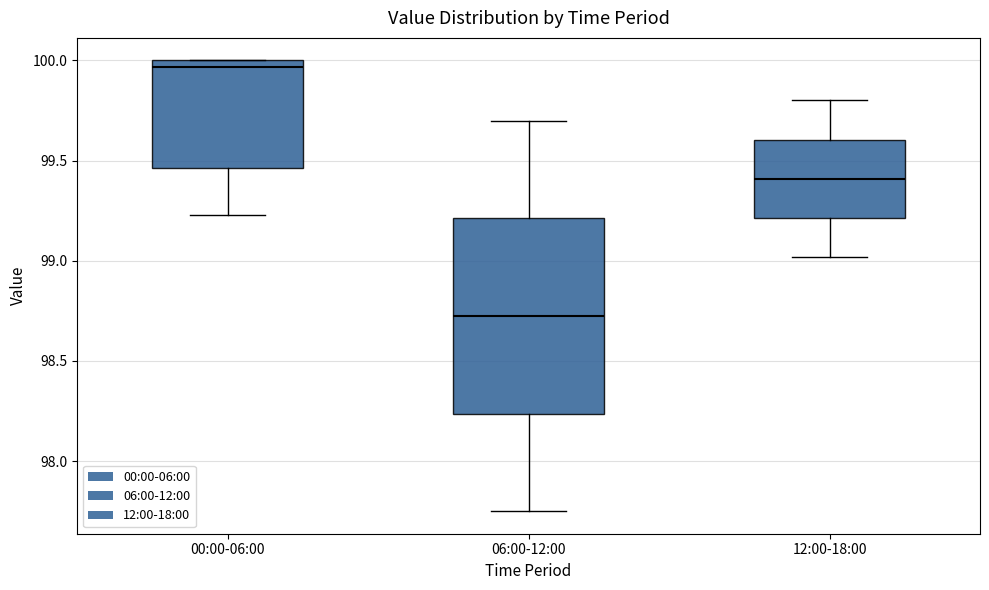

Reading left to right, transcribe this box plot: for each box, give where its median line is, the range the box spans, and where its two whiskers end, as read against the y-axis. The values are not printed on the chart, so give them approximately, as read against the axis.

00:00-06:00: median 99.95, box 99.45 to 100.00, whiskers 99.25 to 100.00
06:00-12:00: median 98.75, box 98.25 to 99.20, whiskers 97.75 to 99.70
12:00-18:00: median 99.40, box 99.20 to 99.60, whiskers 99.00 to 99.80